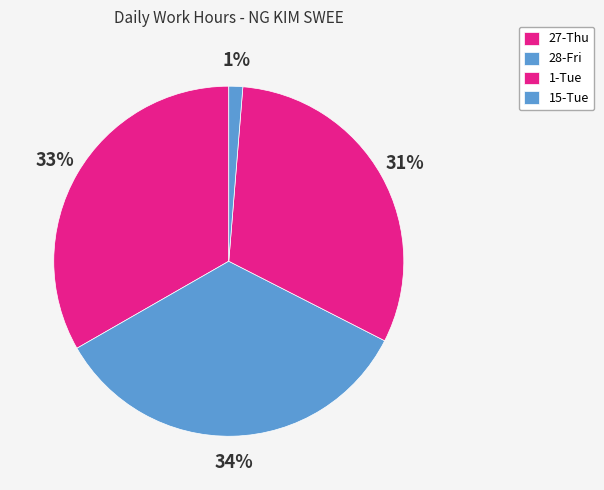

To the nearest percent, what is the combined percentage of 1-Tue and 27-Thu?

65%